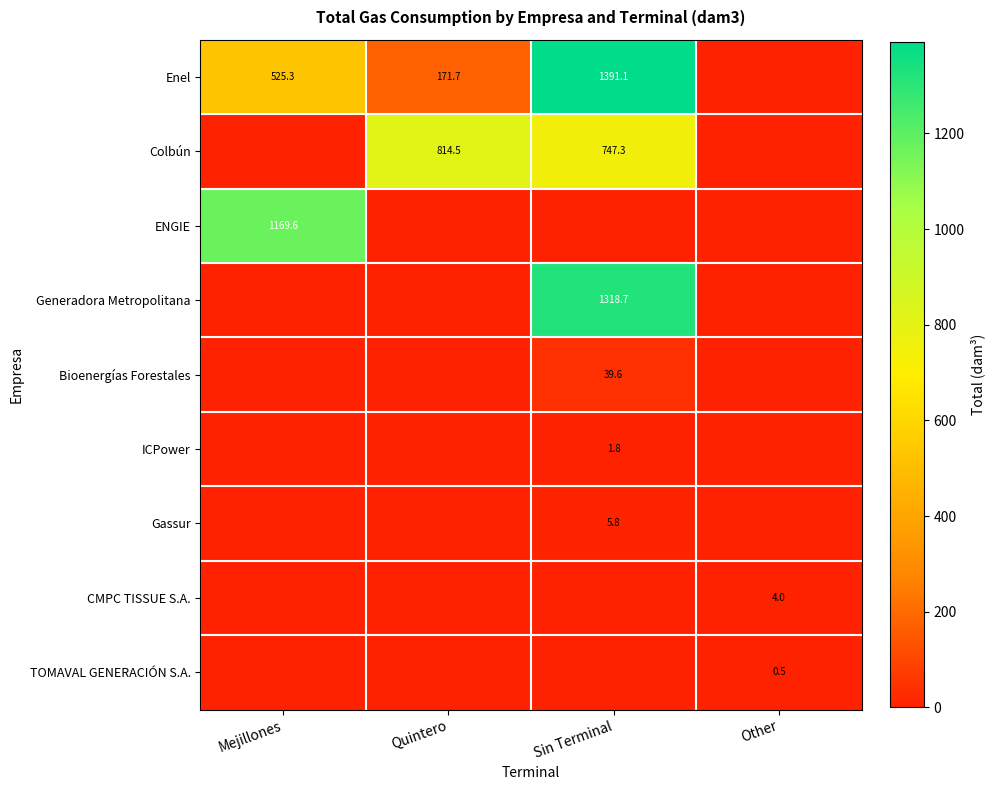

The value of Enel at Quintero is 78.2. True or false?

False